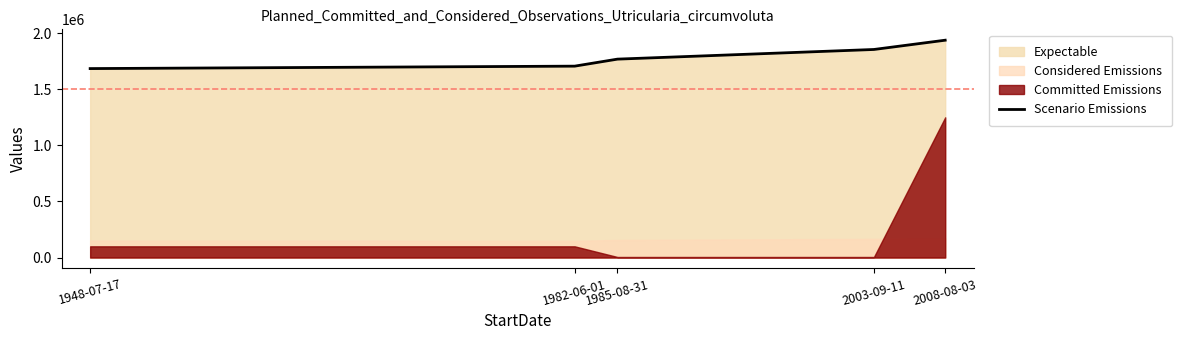

What value does the data have at 2003-09-11?

1854976